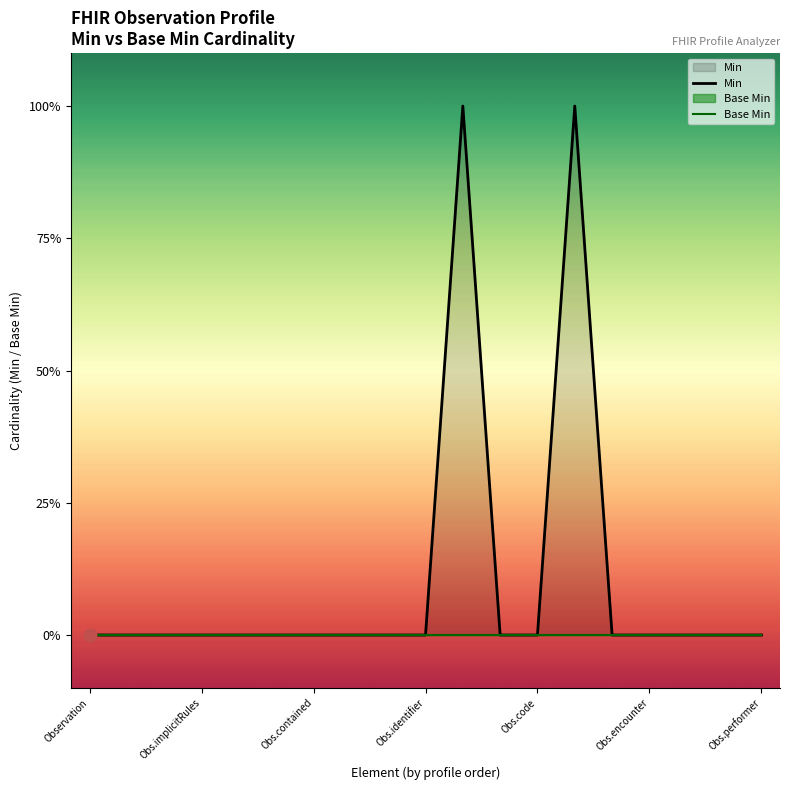

Which series contains the lowest Y value?

Min